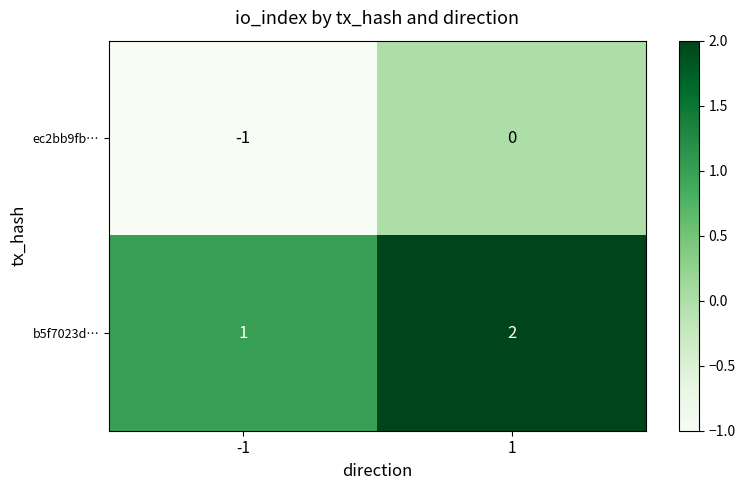

Rank the series by their average value, from lowest to highest.

ec2bb9fb…, b5f7023d…